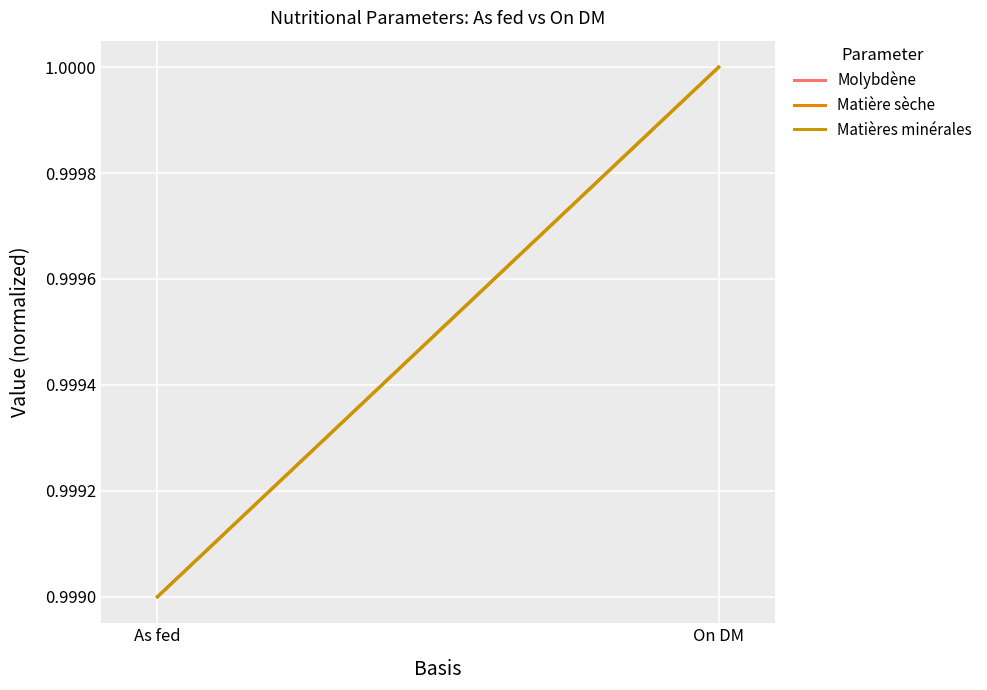

What is the label of the 1st point from the right?

On DM